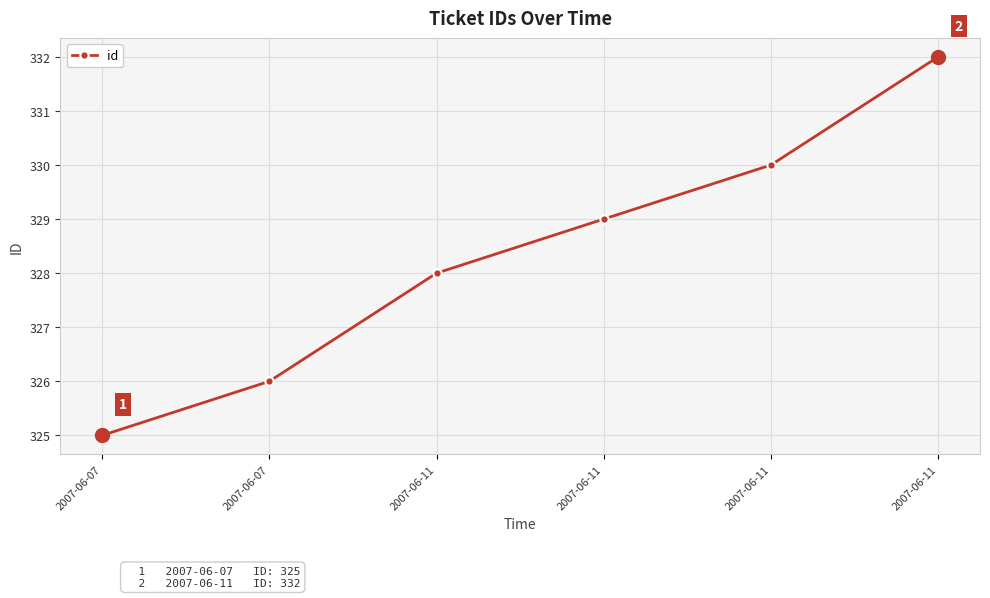

What is the value of the 1st point from the left?

325